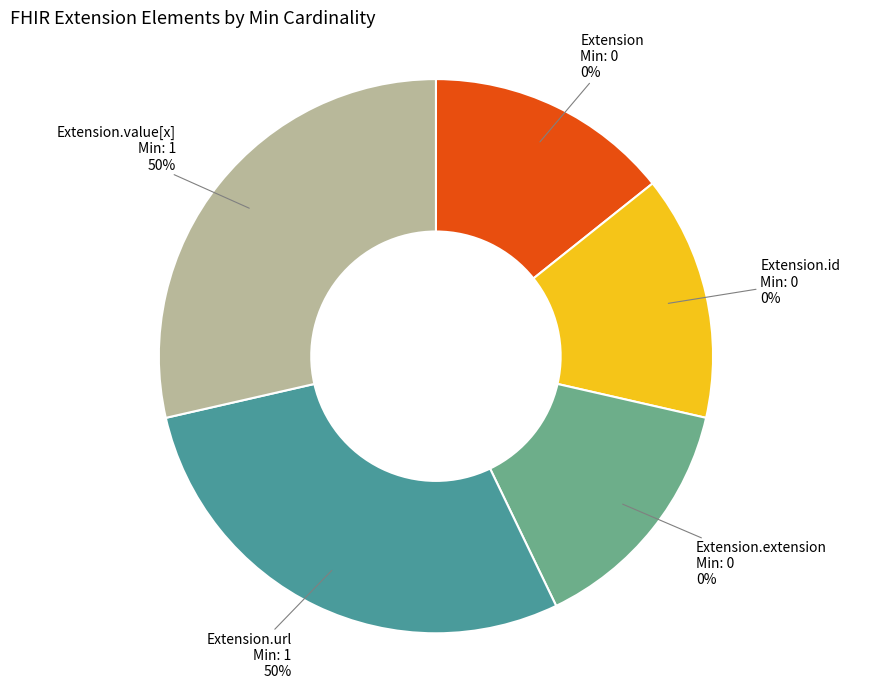

Between Extension and Extension.url, which is larger?

Extension.url